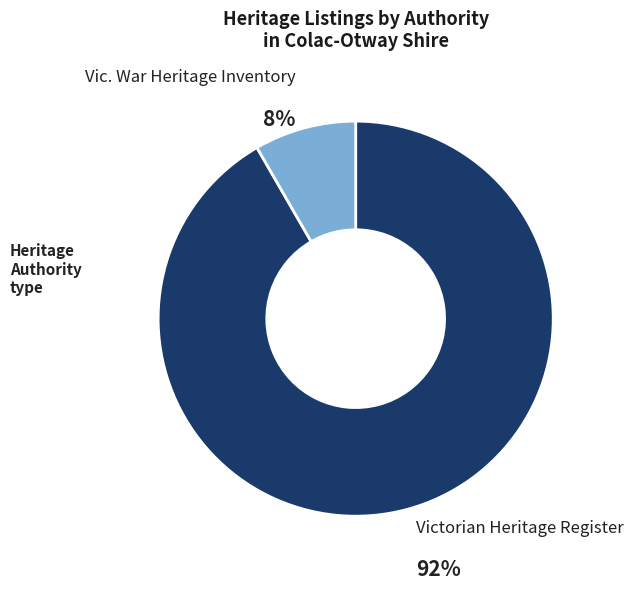

What is the smallest slice in the pie chart?

Vic. War Heritage Inventory